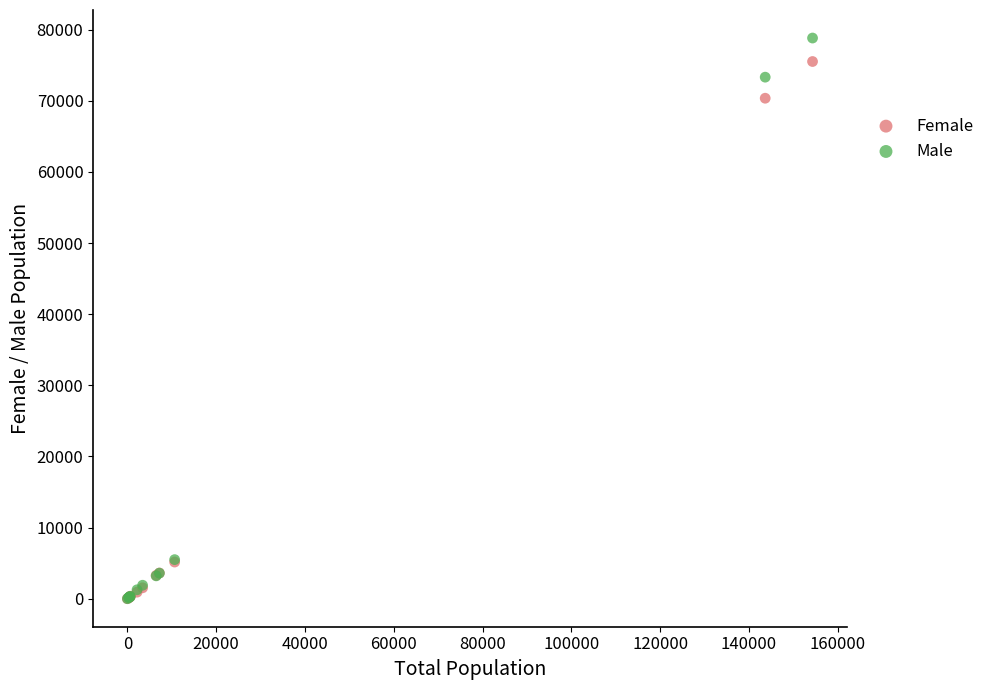

What are all the series names shown in the legend?

Female, Male